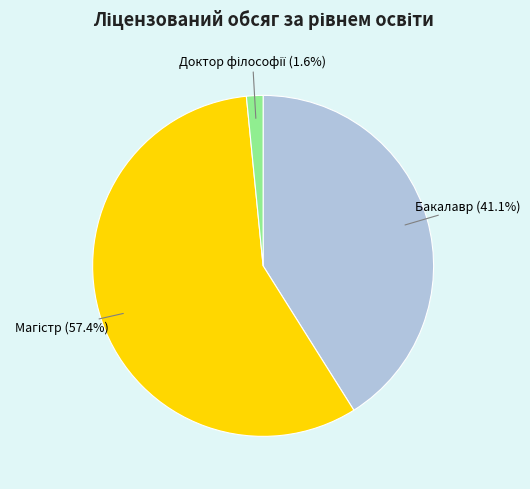

Is there a majority slice in this chart?

Yes